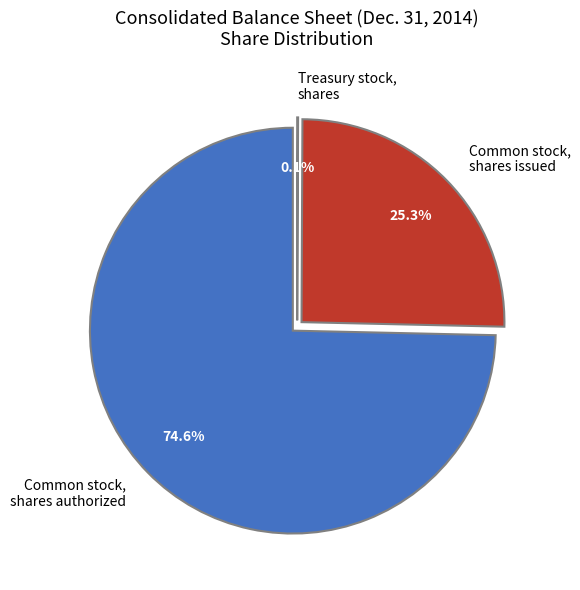

What percentage do Common stock, shares authorized and Common stock, shares issued together represent?

99.9%